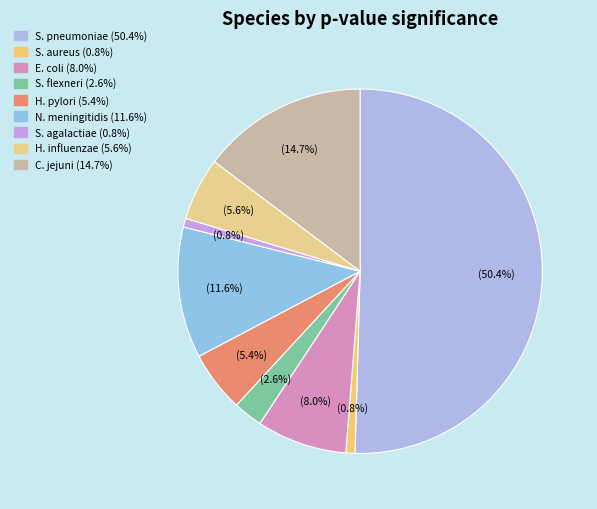

Count the number of slices in the pie.

9